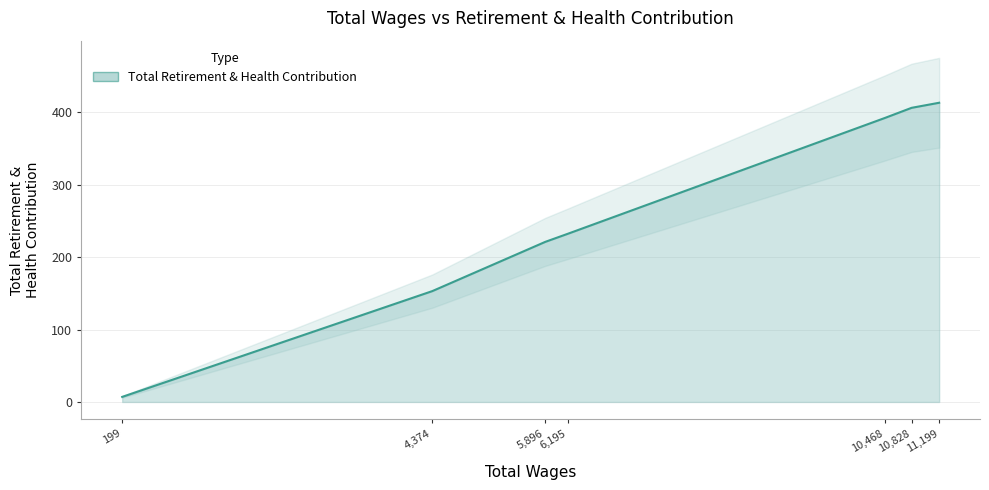

What is the change in value from 11199.0 to 4374.0?

-260